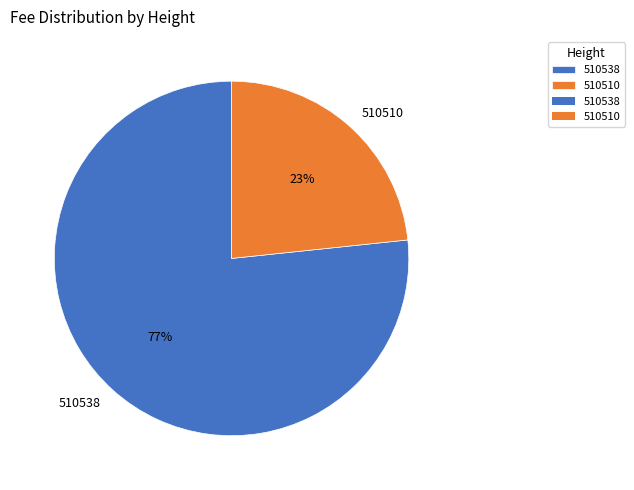

Is the sum of 510510 and 510538 greater than half?

Yes